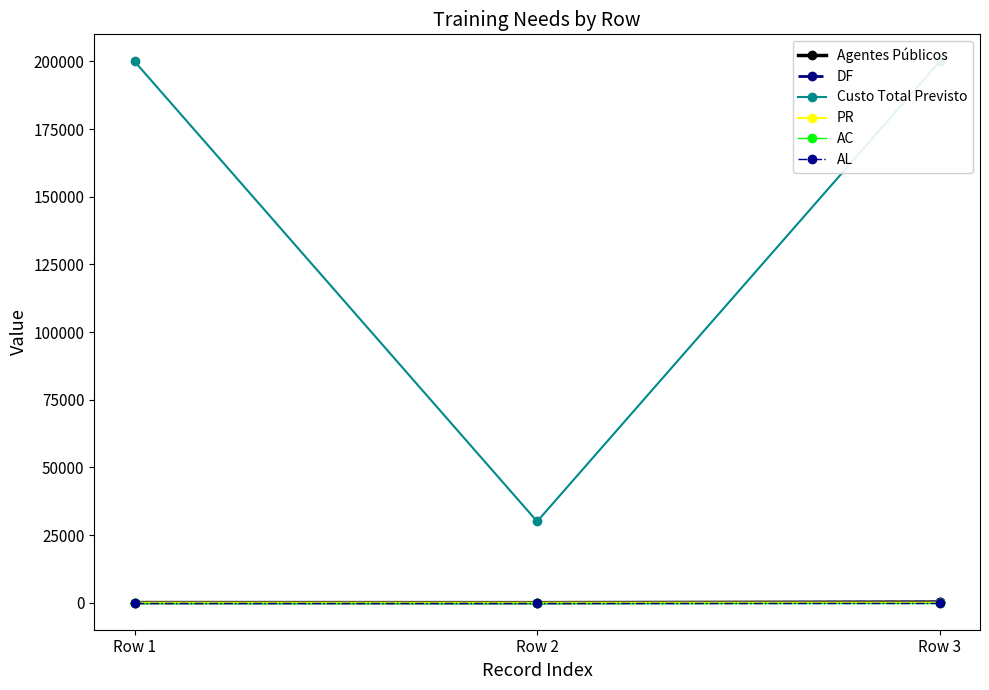

What is the approximate value of Agentes Públicos at Row 1?

29